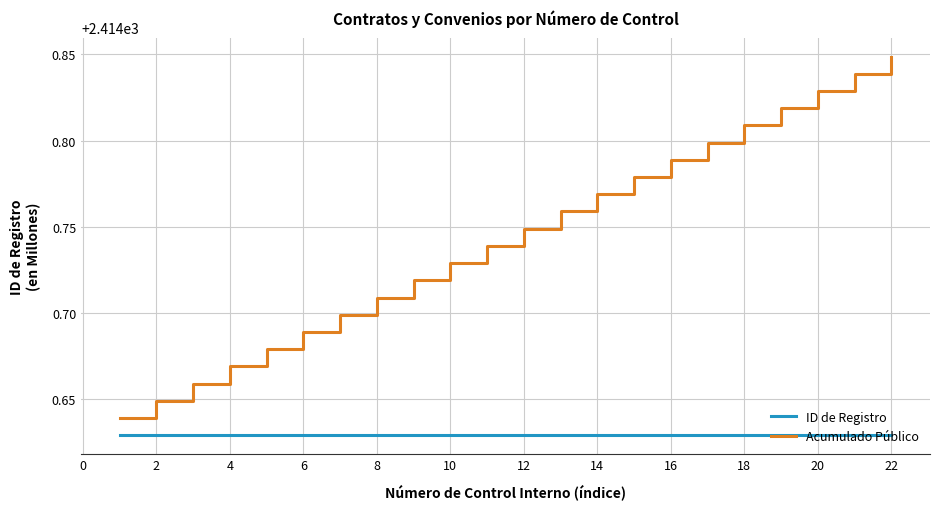

Rank the series by their average value, from highest to lowest.

Acumulado Público, ID de Registro